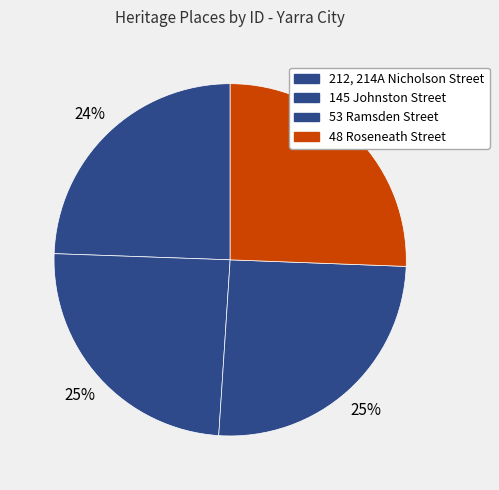

Which has a higher value, 53 Ramsden Street or 212, 214A Nicholson Street?

53 Ramsden Street